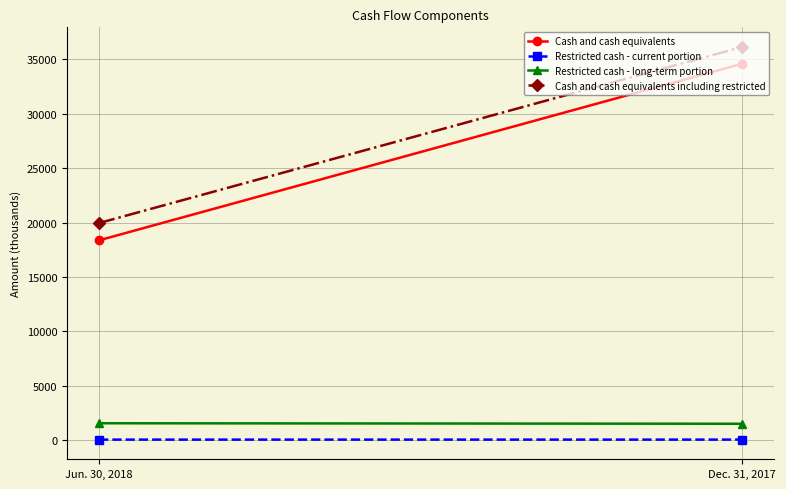

Is the value of Restricted cash - current portion at Jun. 30, 2018 greater than the value of Cash and cash equivalents at Dec. 31, 2017?

No